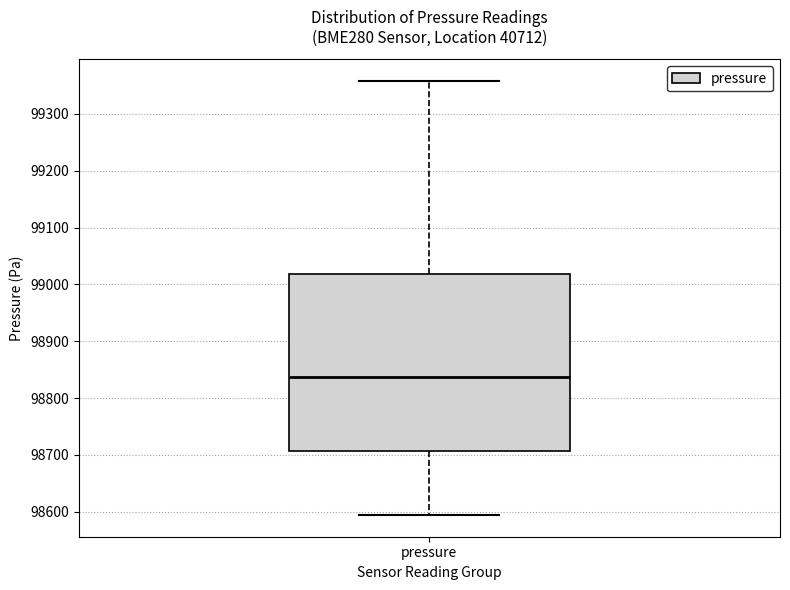

Read this box plot against the y-axis: the position of the median line, the range covered by the box, and the ends of both whiskers. The values are not printed on the chart, so give them approximately, as read against the axis.

median 98840, box 98710 to 99020, whiskers 98590 to 99360